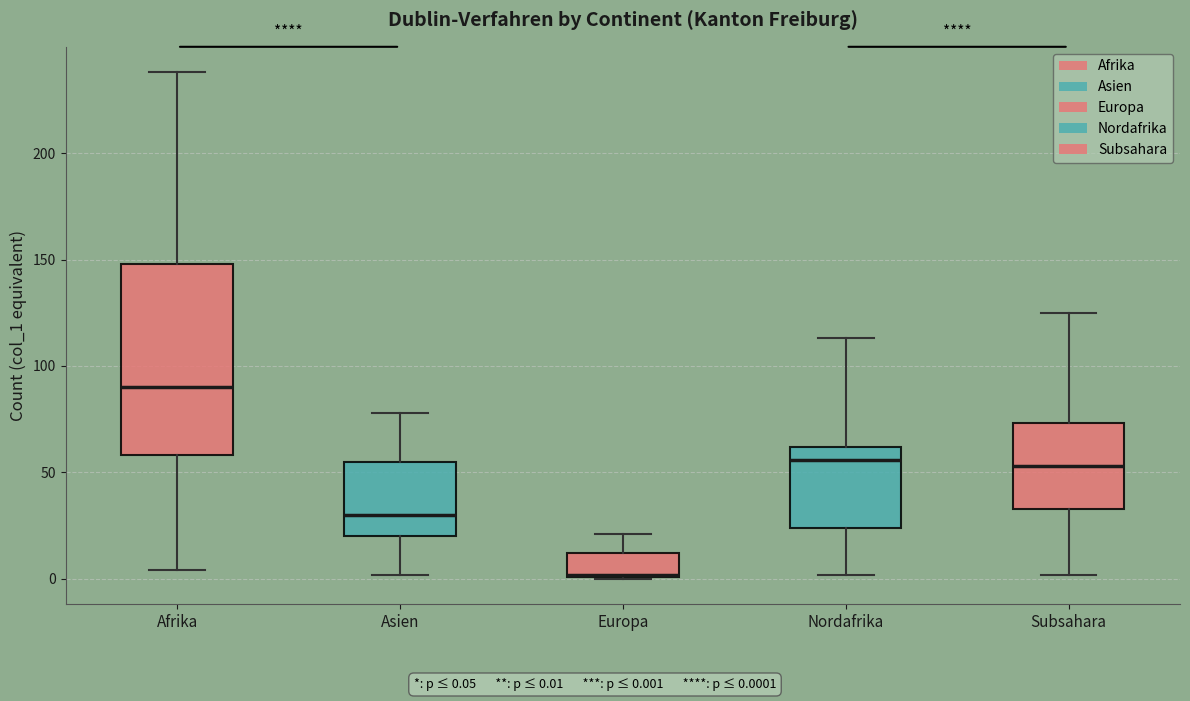

Where does the median line of the box for Asien sit on the y-axis? The values are not printed on the chart, so give them approximately, as read against the axis.

30